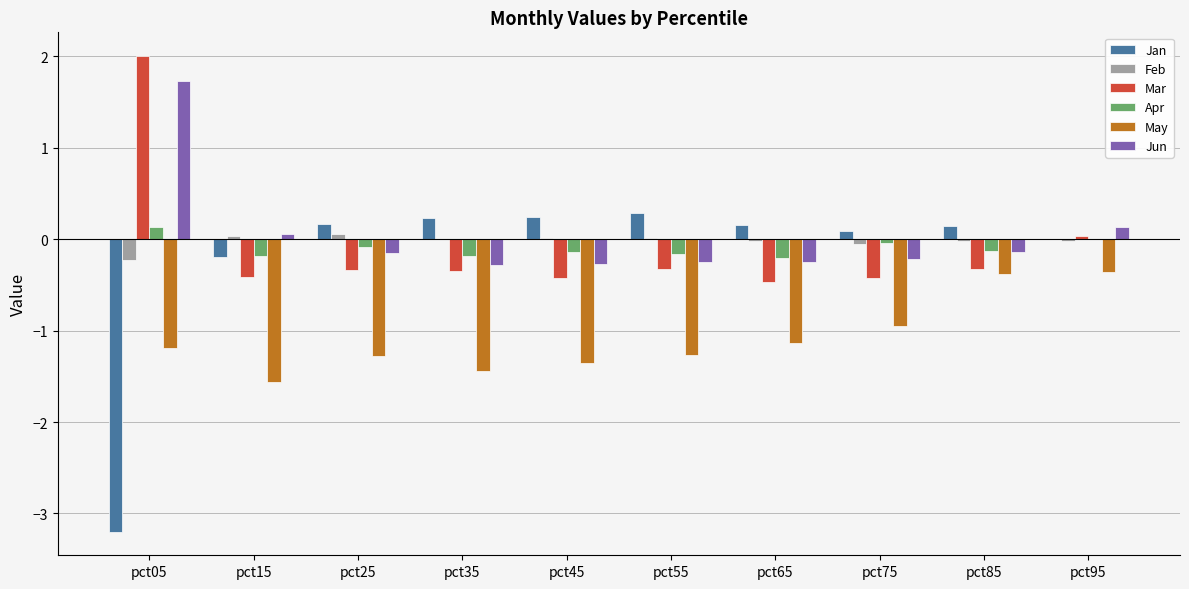

Is the value of Jan at pct95 greater than the value of Mar at pct65?

Yes